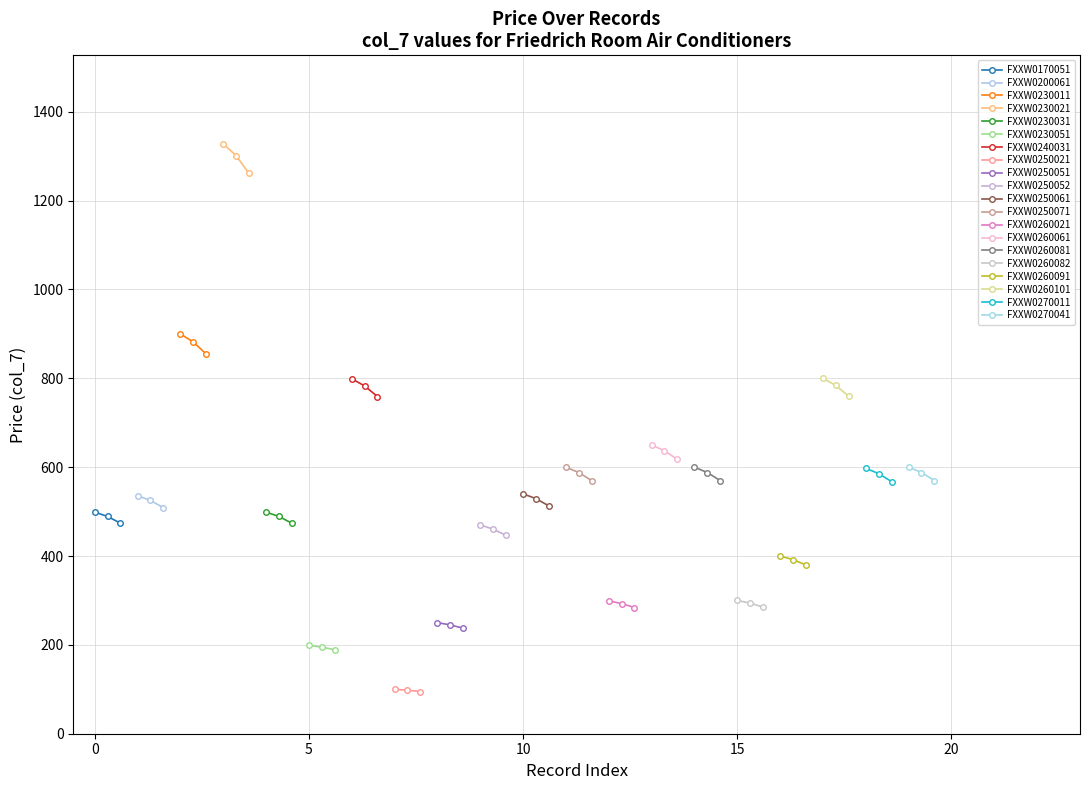

What is the value of the FXXW0170051 point at the 1st from the left?

499.0